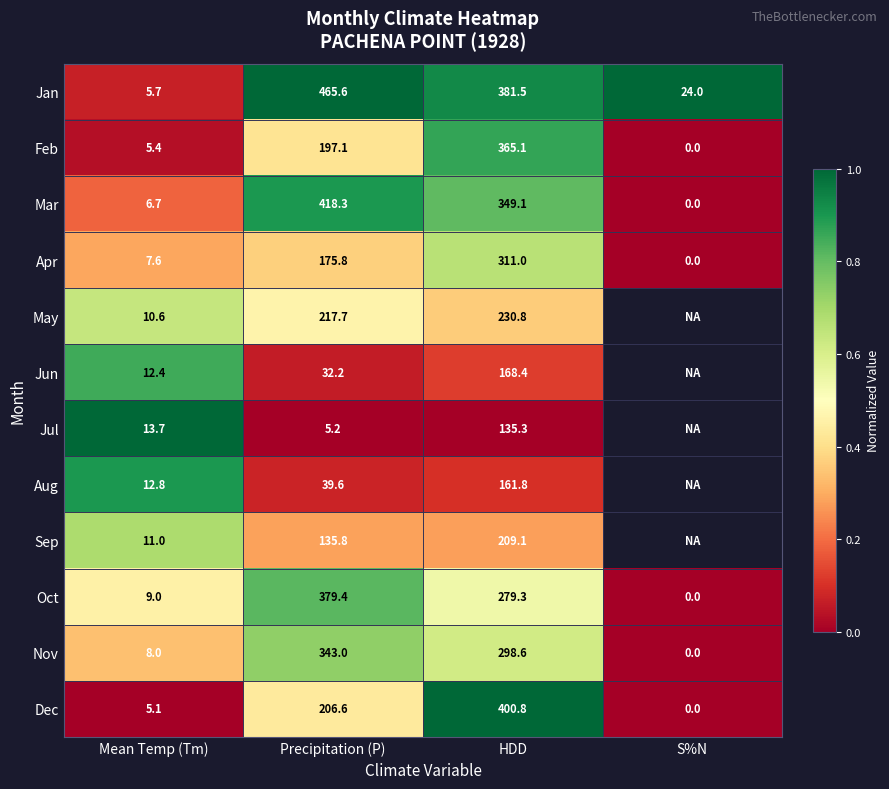

Rank the categories by Oct value from lowest to highest.

S%N, Mean Temp (Tm), HDD, Precipitation (P)